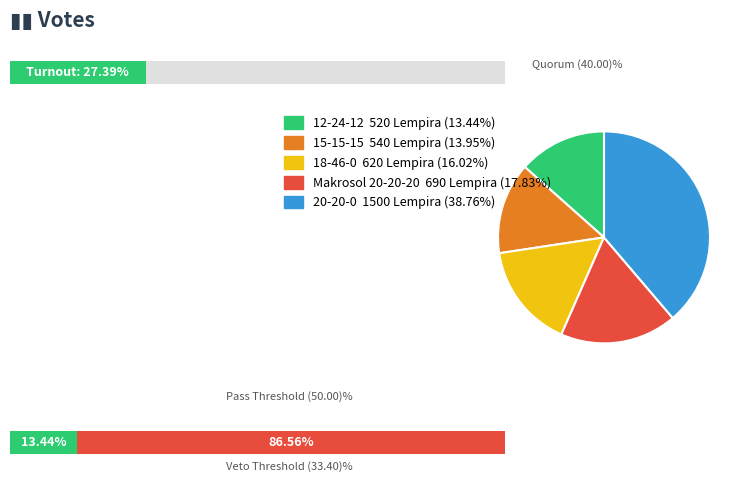

Is it true that Makrosol 20-20-20 is 27% of the pie?

False